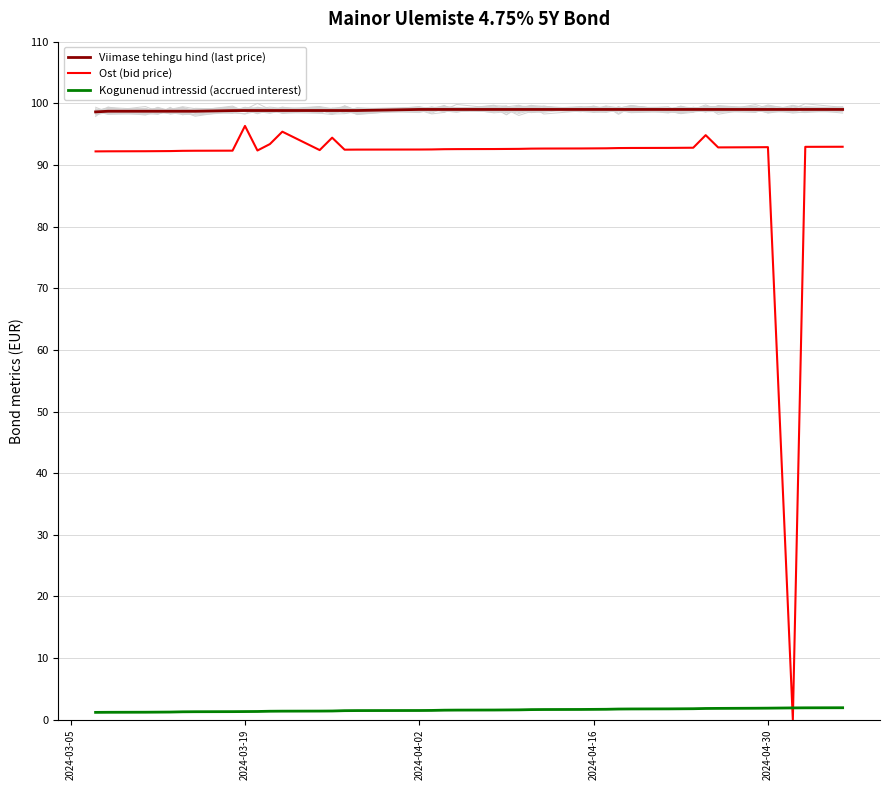

True or false: Viimase tehingu hind (last price) and Ost (bid price) intersect in this chart.

False